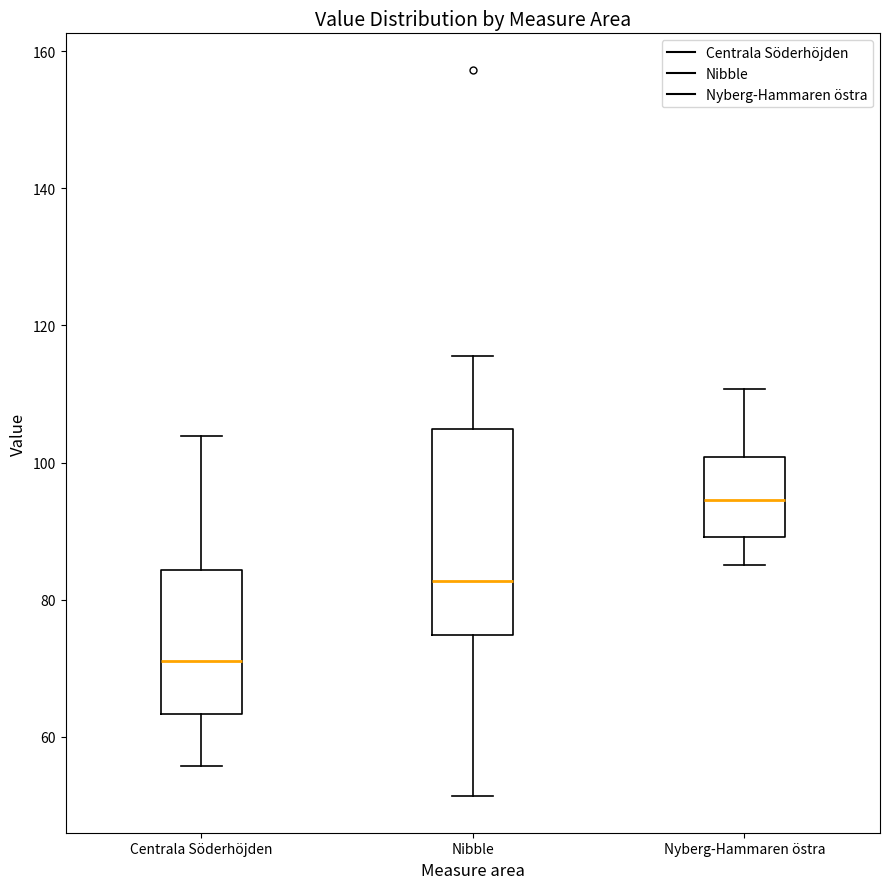

Reading left to right, transcribe this box plot: for each box, give where its median line is, the range the box spans, and where its two whiskers end, as read against the y-axis. The values are not printed on the chart, so give them approximately, as read against the axis.

Centrala Söderhöjden: median 72, box 64 to 84, whiskers 56 to 104
Nibble: median 82, box 74 to 104, whiskers 52 to 116
Nyberg-Hammaren östra: median 94, box 90 to 100, whiskers 86 to 110